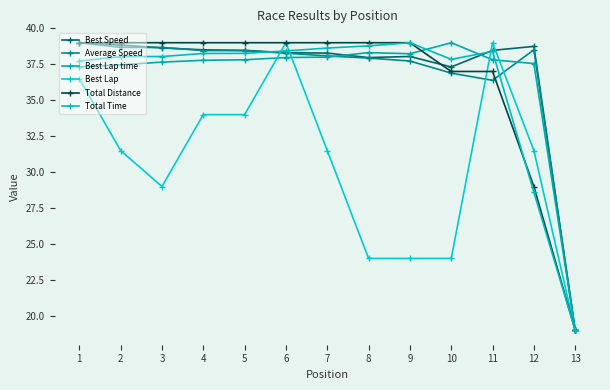

List the labels in order of Best Speed value, smallest first.

13, 10, 8, 9, 7, 6, 11, 5, 4, 3, 12, 2, 1